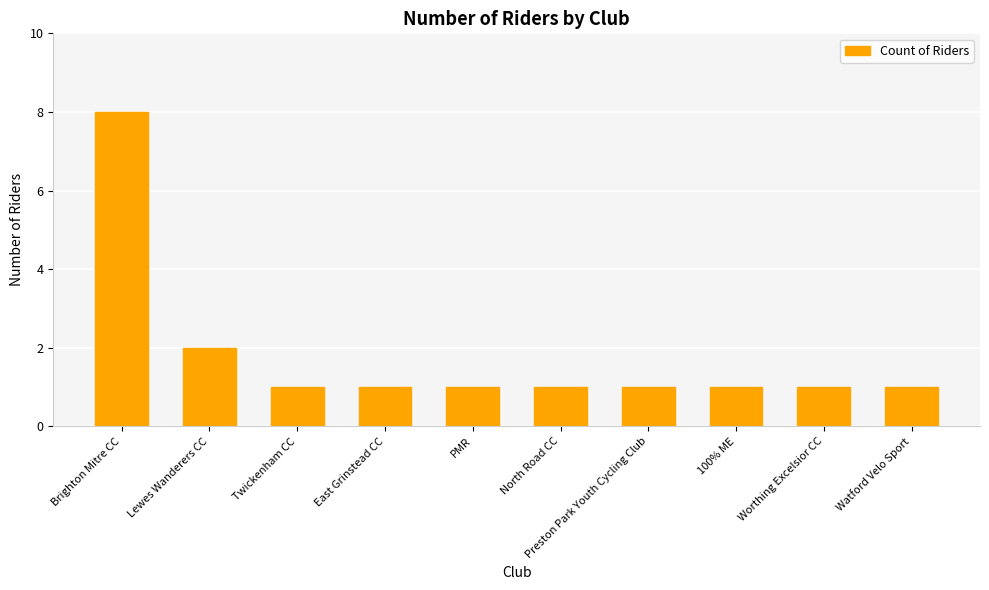

What is the maximum value shown in the chart?

8